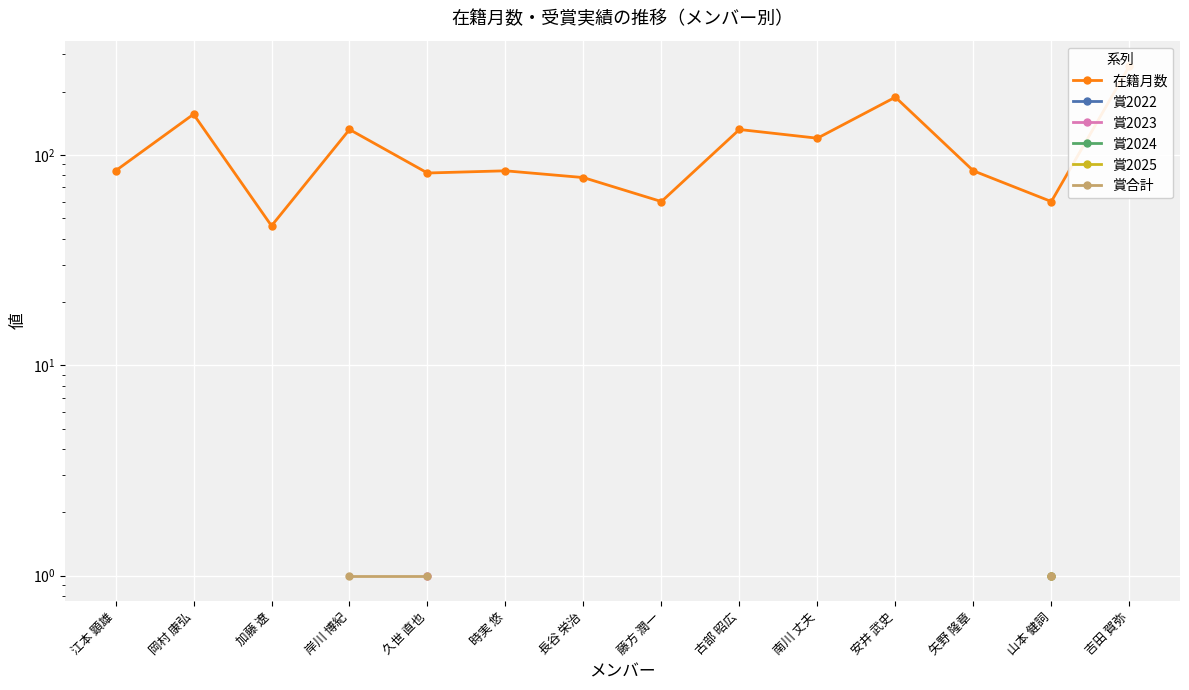

True or false: 賞2024 and 賞2022 cross at least once.

False